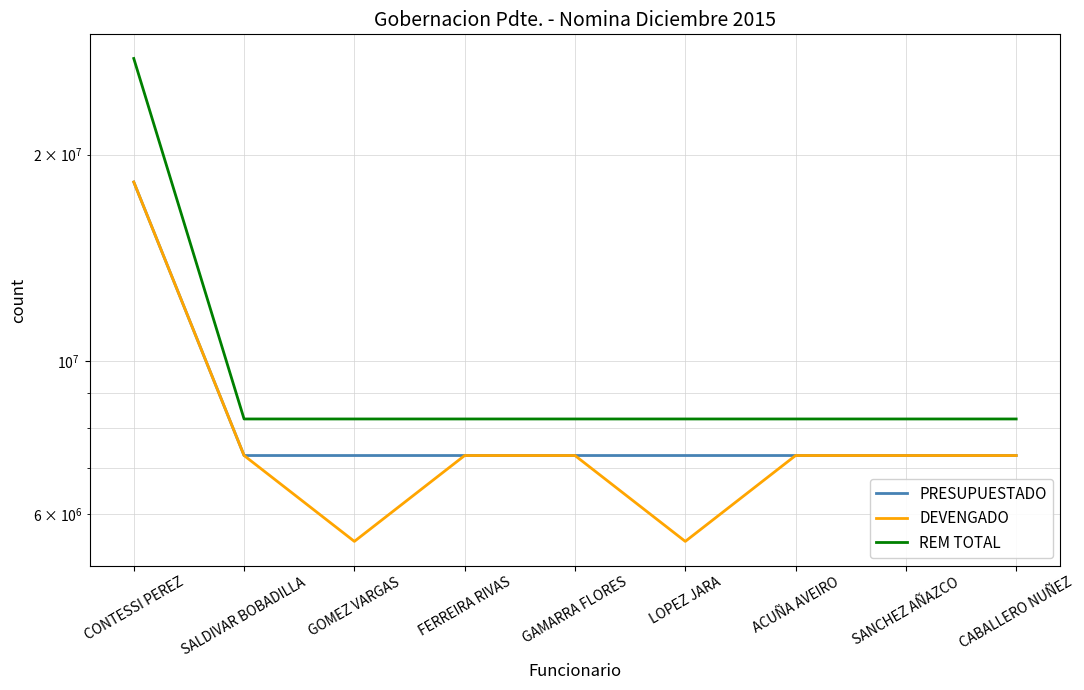

Read the PRESUPUESTADO value at GAMARRA FLORES, to the nearest 50.

7296200